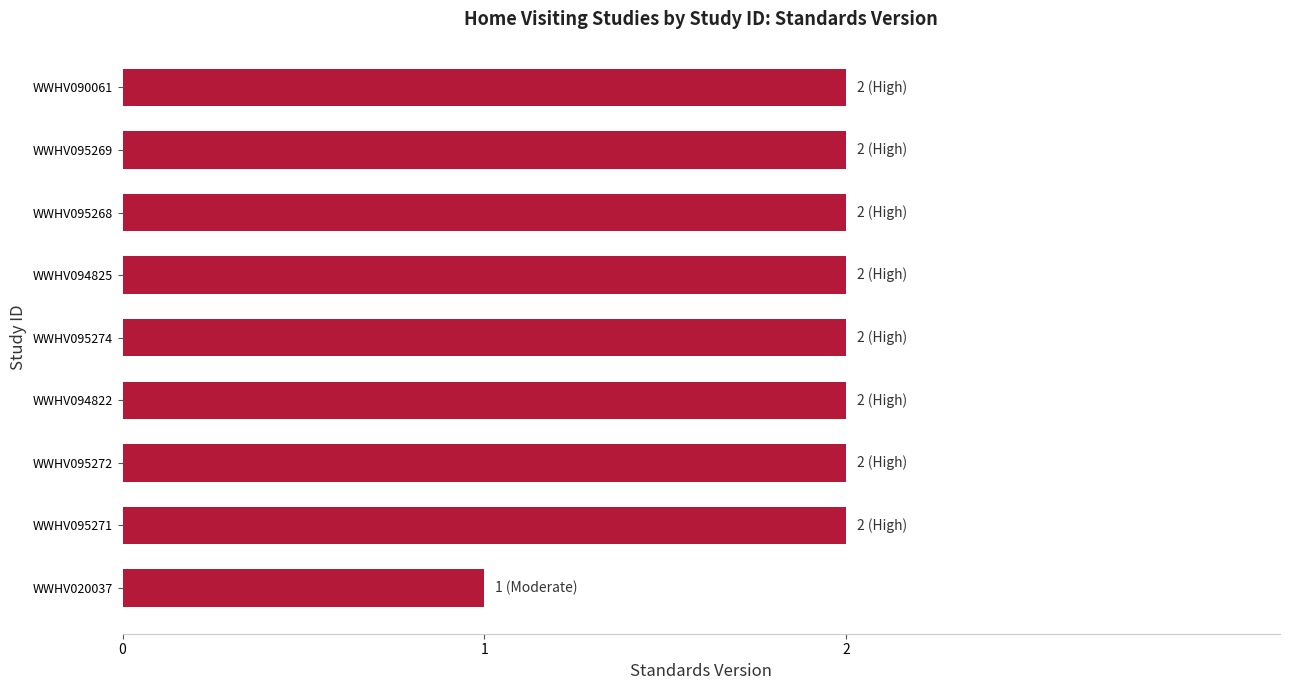

Are the bars horizontal?

Yes